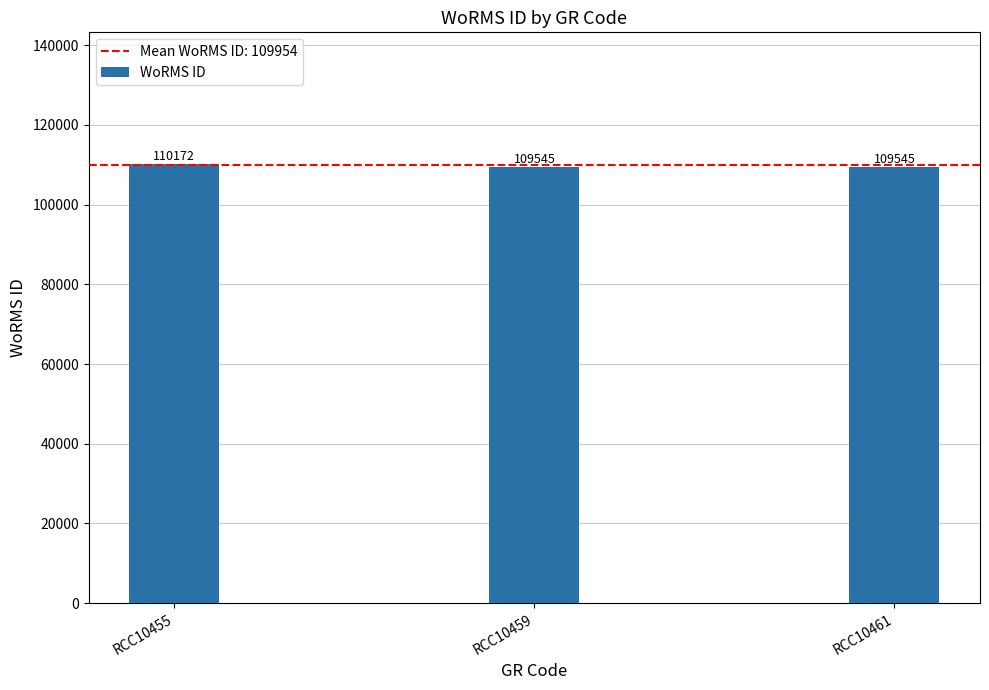

True or false: the data shows 110172 at RCC10455.

True